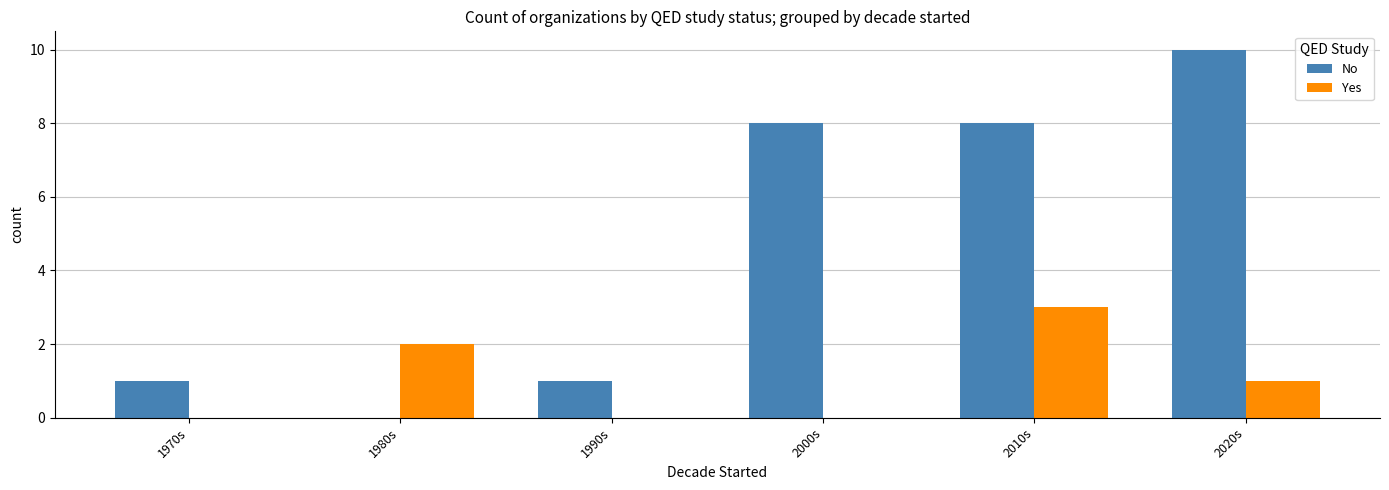

The Yes series shows 0 at 2020s. True or false?

False